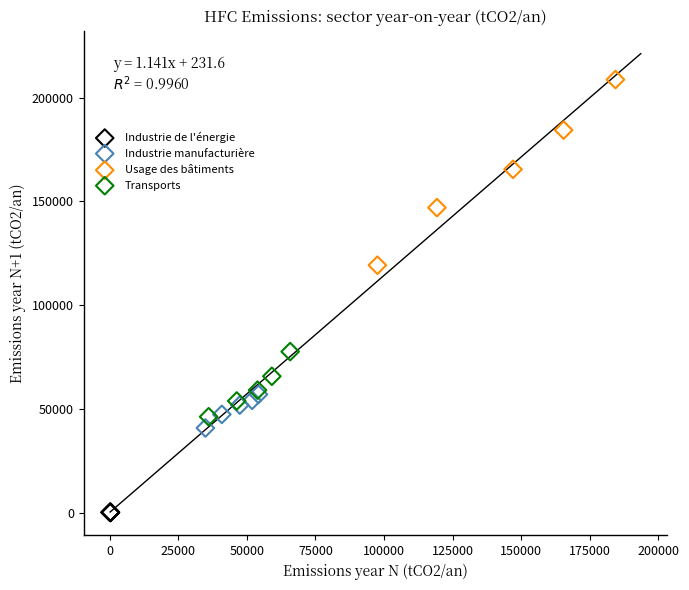

What are all the series names shown in the legend?

Industrie de l'énergie, Industrie manufacturière, Usage des bâtiments, Transports